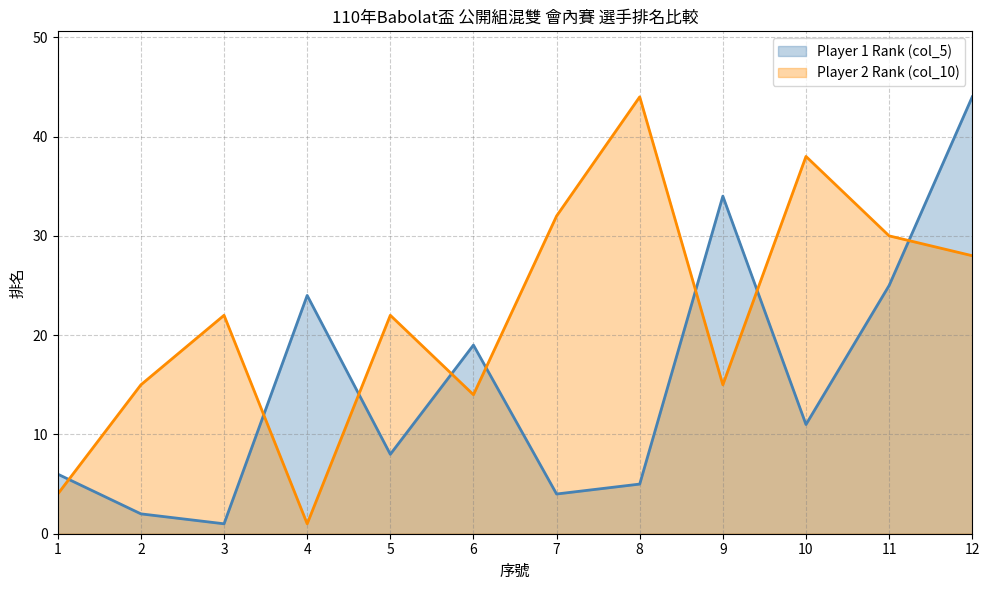

True or false: Player 1 Rank (col_5) has a value of 7 at 11.

False